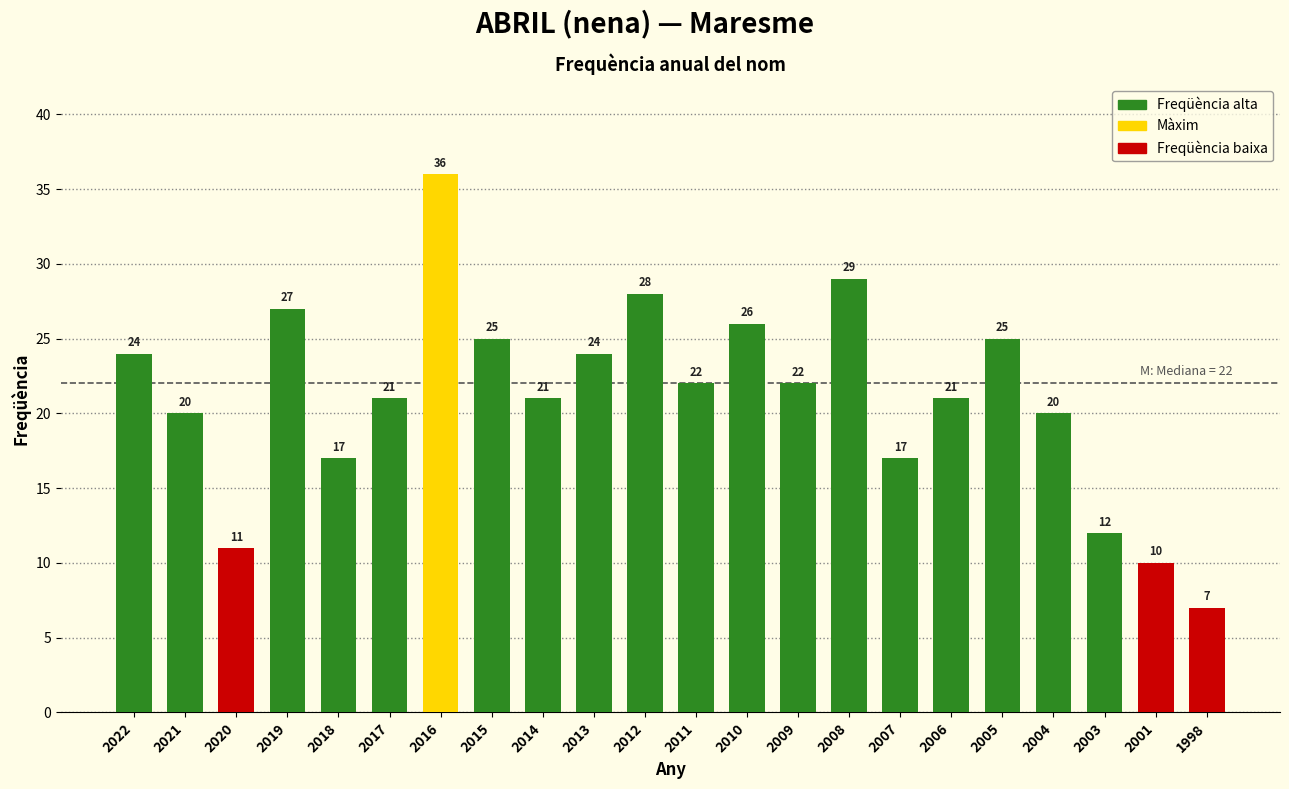

Which category has the highest value across all series?

2016